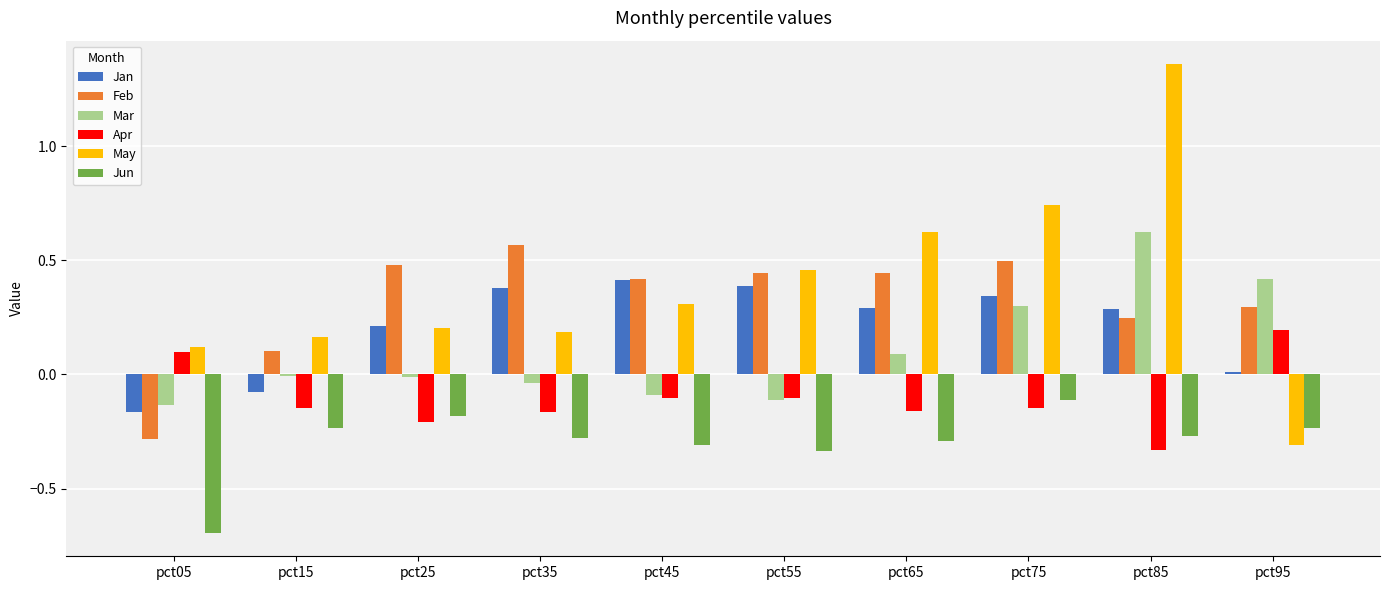

Does the chart contain stacked bars?

No